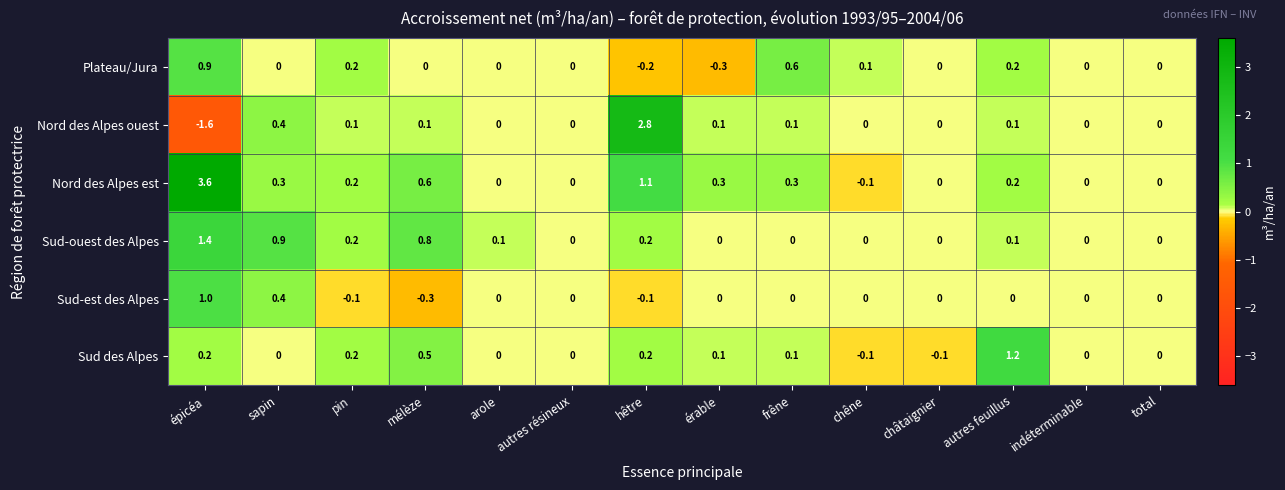

How many data points in Plateau/Jura are less than 0?

2